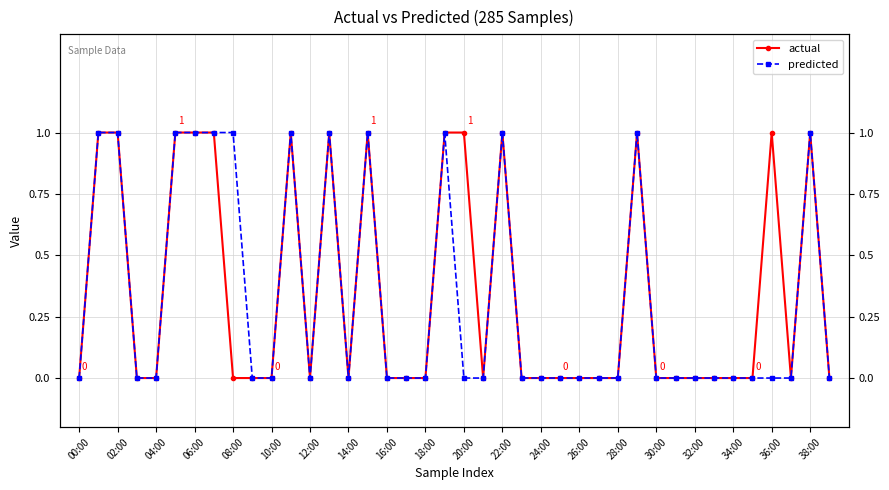

The value of predicted at 10:00 is 2. True or false?

False